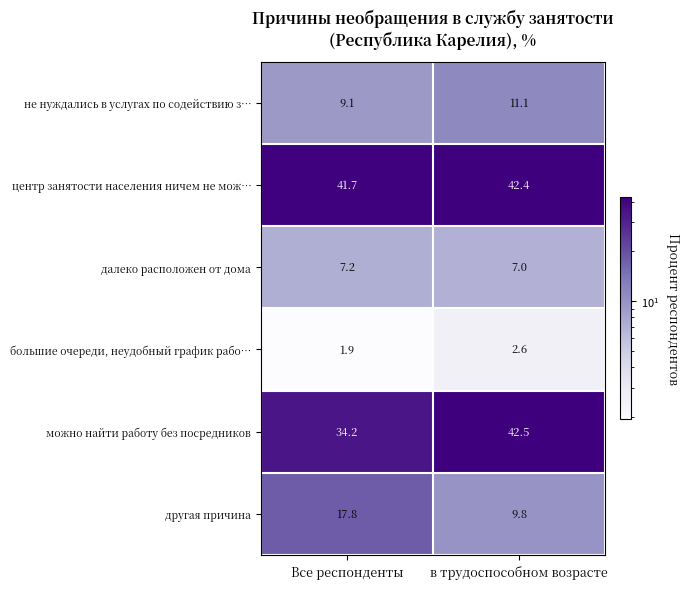

What is the total value across all series at Все респонденты?

111.9